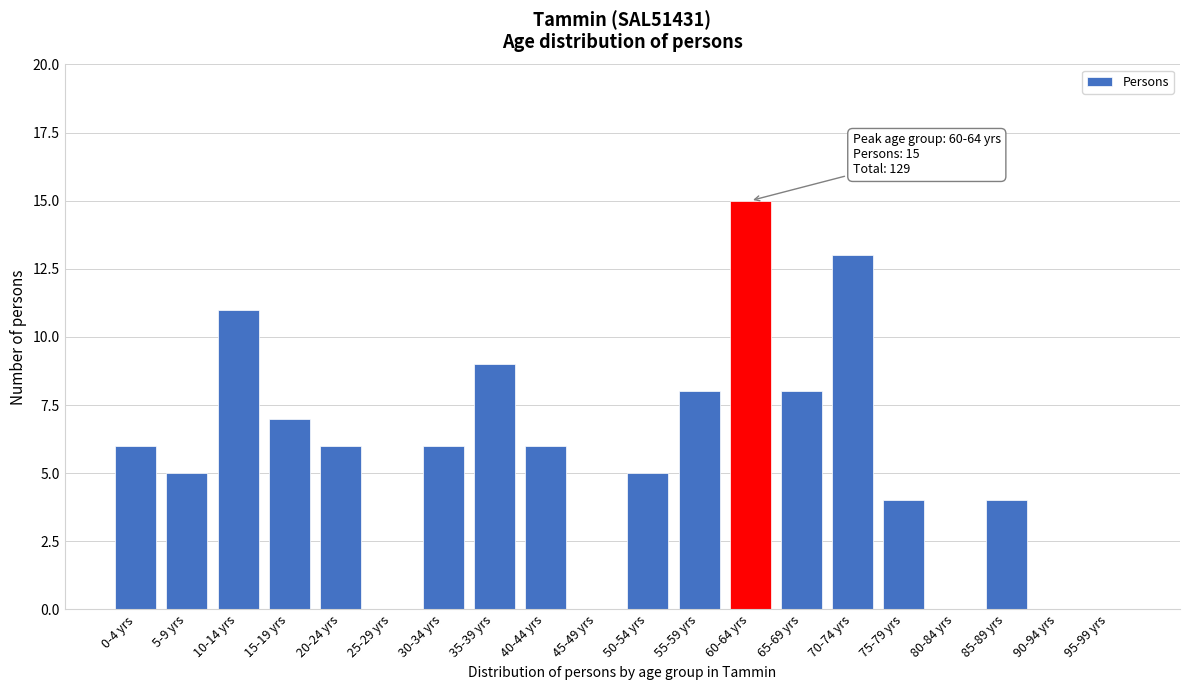

Reading left to right, what are all the values shown in this chart?

0-4 yrs=6	5-9 yrs=5	10-14 yrs=11	15-19 yrs=7	20-24 yrs=6	25-29 yrs=0	30-34 yrs=6	35-39 yrs=9	40-44 yrs=6	45-49 yrs=0	50-54 yrs=5	55-59 yrs=8	60-64 yrs=15	65-69 yrs=8	70-74 yrs=13	75-79 yrs=4	80-84 yrs=0	85-89 yrs=4	90-94 yrs=0	95-99 yrs=0